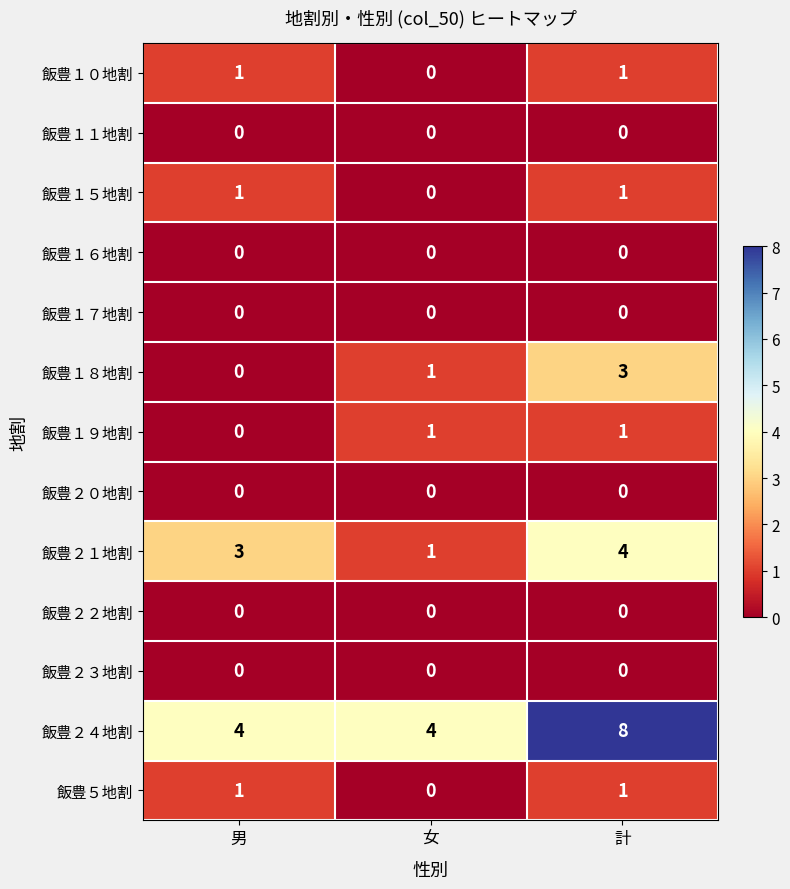

The value of 飯豊１５地割 at 男 is 2. True or false?

False